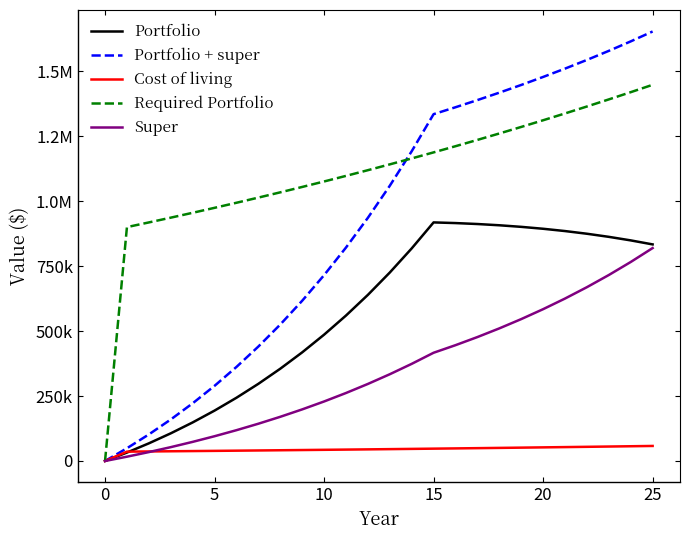

At which category is the sum across all series the highest?

25